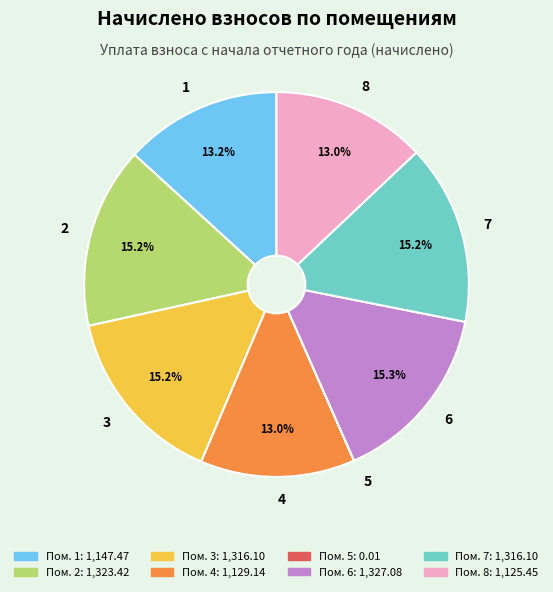

How much of the chart is everything except 1?

86.8%